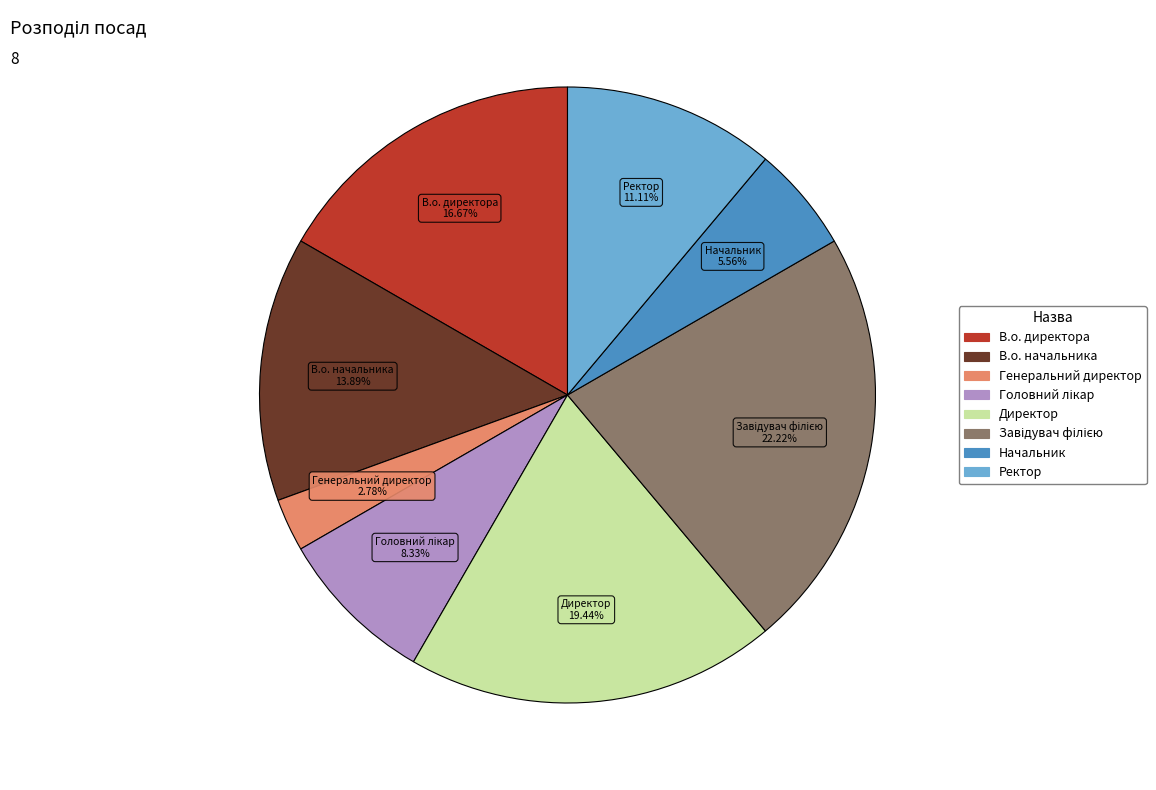

How many segments does this pie chart have?

8